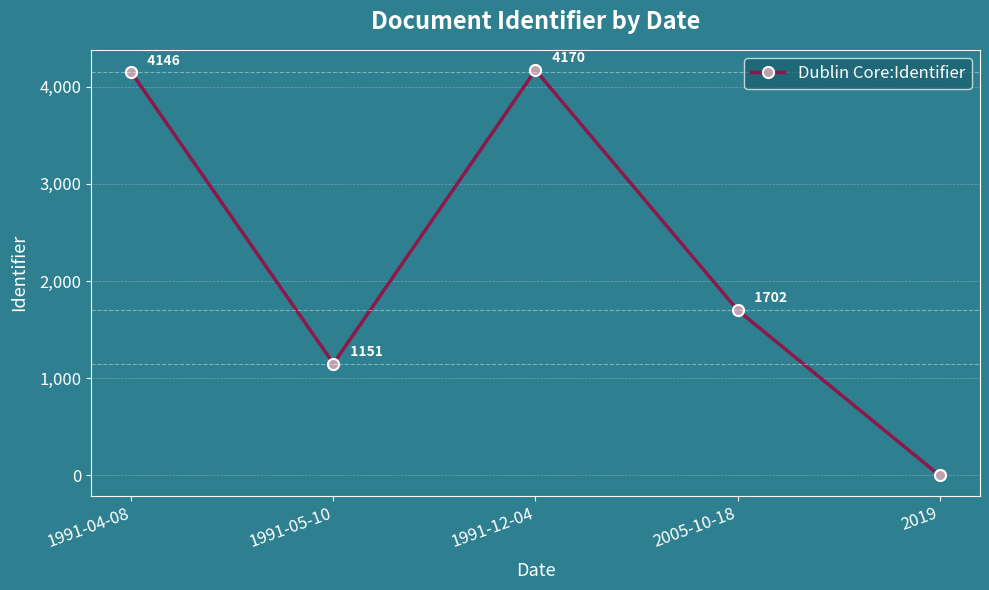

Where is the data nearest to the value 2085?

2005-10-18